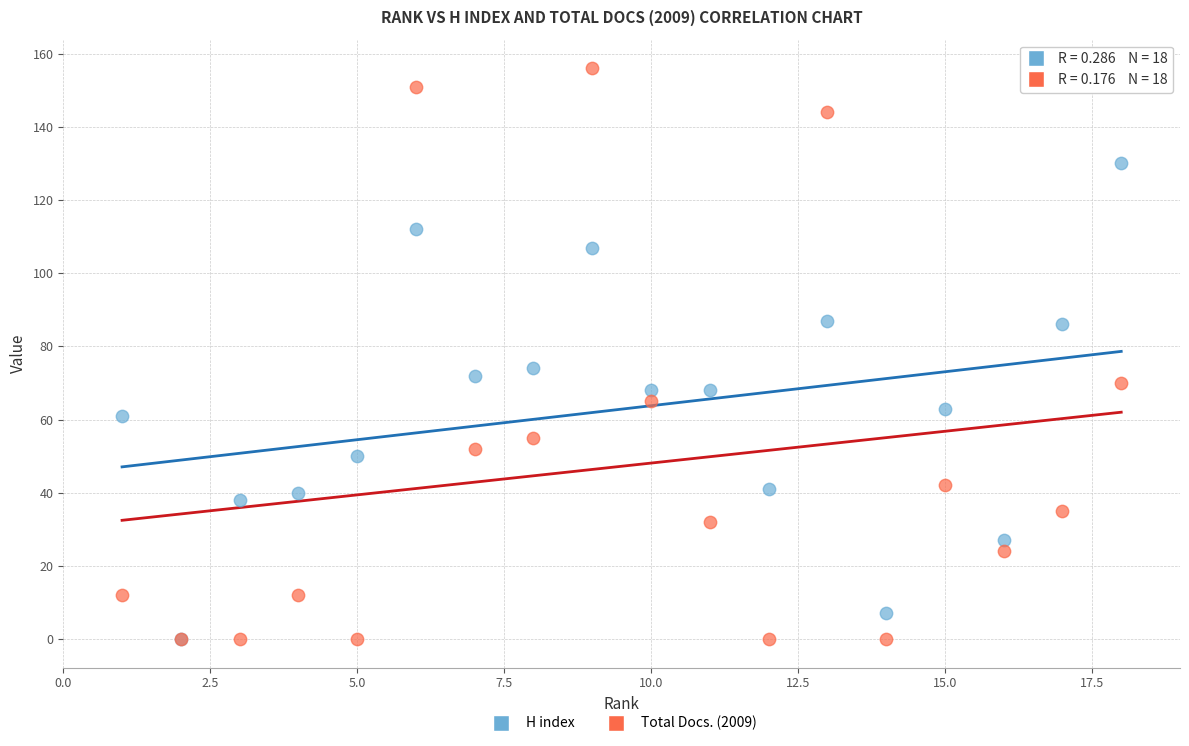

What are all the series names shown in the legend?

H index, Total Docs. (2009)